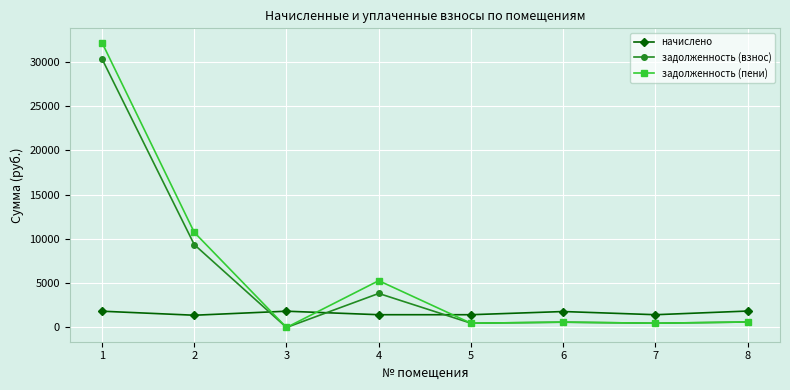

At how many categories does at least one series exceed 15424?

1